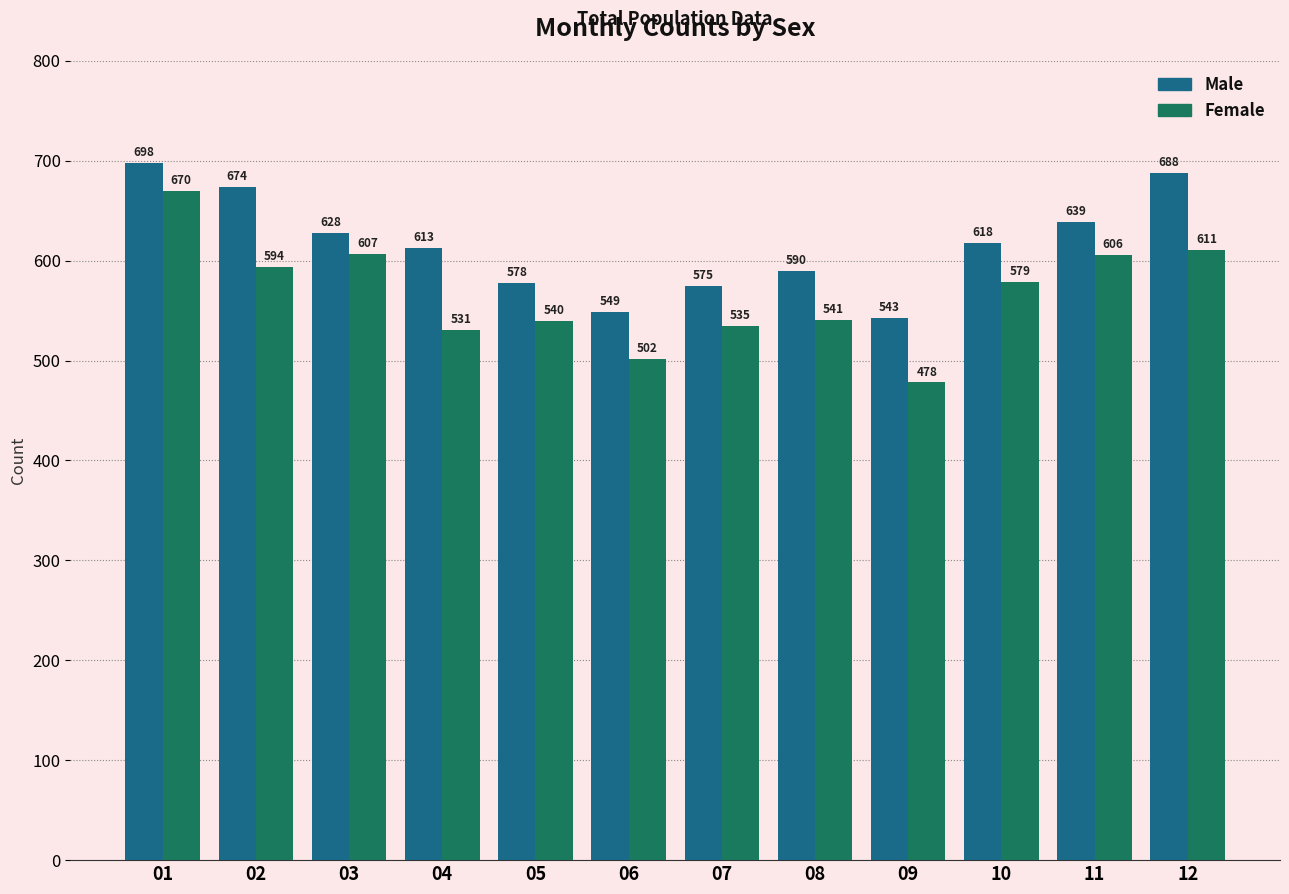

Where is Male nearest to the value 620?

10